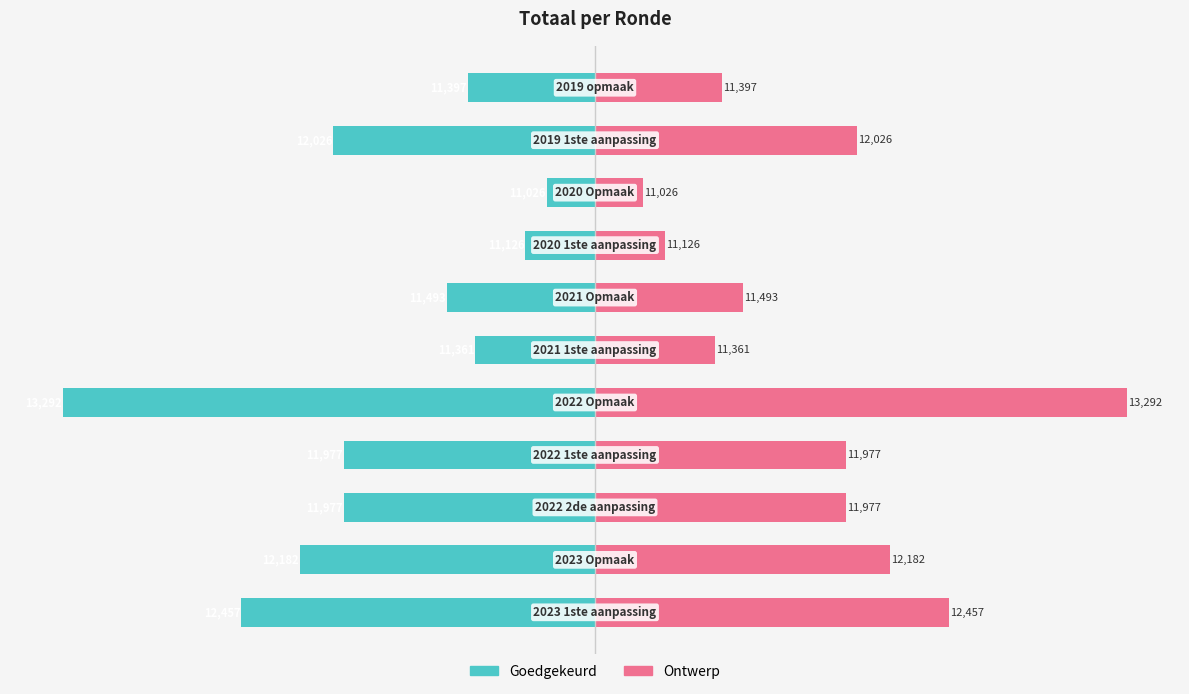

Rank the categories by Goedgekeurd value from highest to lowest.

8, 7, 5, 10, 6, 2, 3, 9, 1, 0, 4